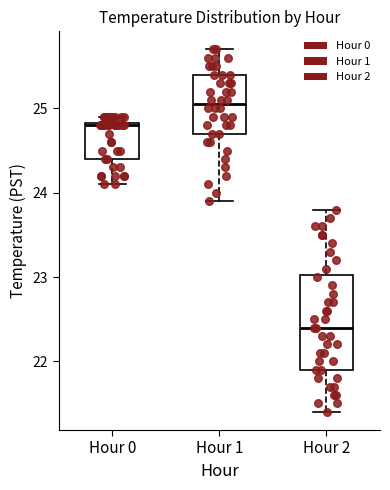

Reading left to right, read every box against the y-axis: the position of its median line, the range the box covers, and the ends of its whiskers. The values are not printed on the chart, so give them approximately, as read against the axis.

Hour 0: median 24.8, box 24.4 to 24.8, whiskers 24.1 to 24.9
Hour 1: median 25.1, box 24.7 to 25.4, whiskers 23.9 to 25.7
Hour 2: median 22.4, box 21.9 to 23.0, whiskers 21.4 to 23.8